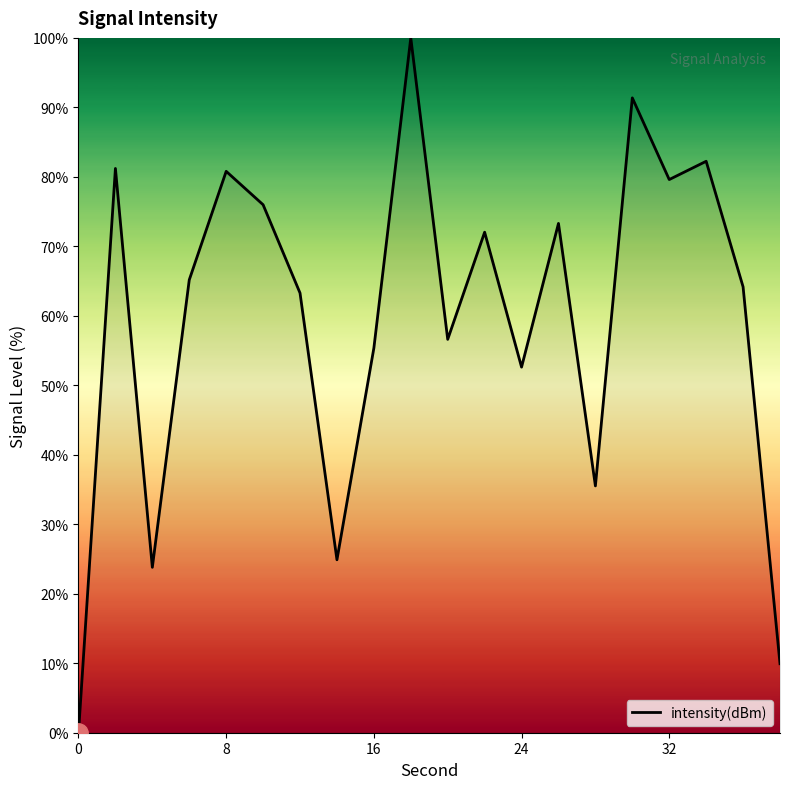

What is the maximum value shown in the chart?

100.0